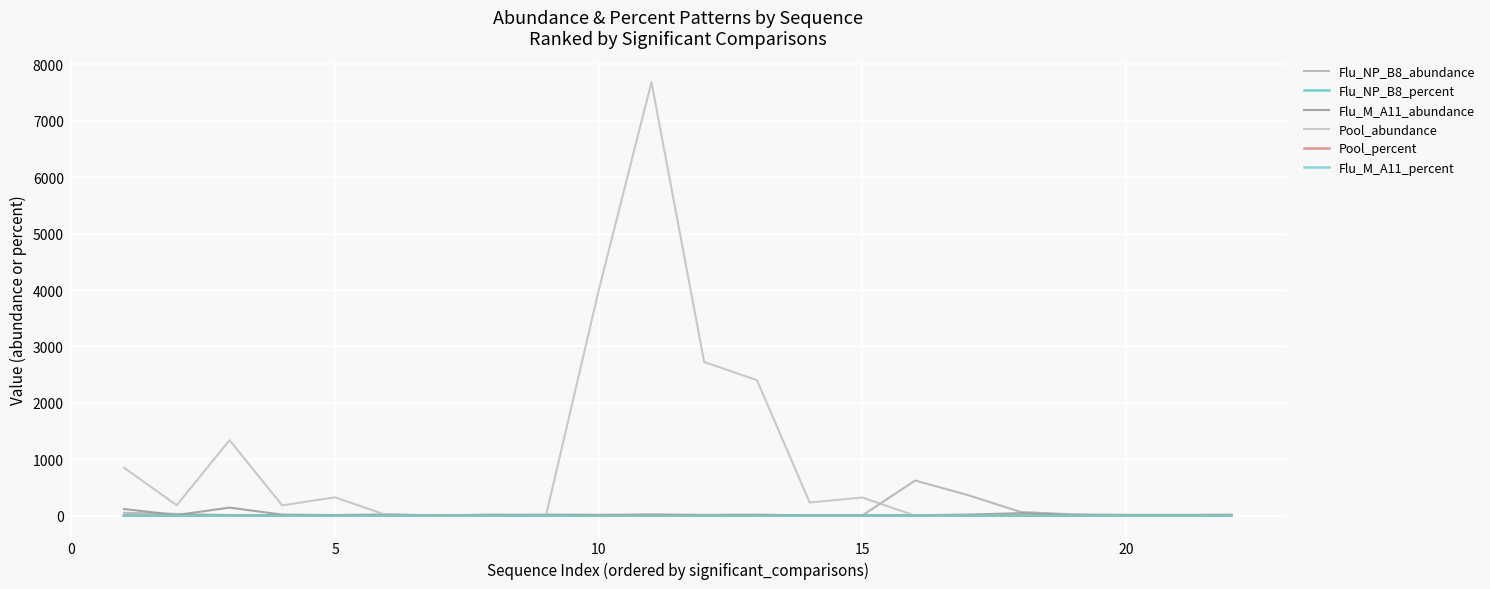

Which series has the largest range (max minus min)?

Pool_abundance